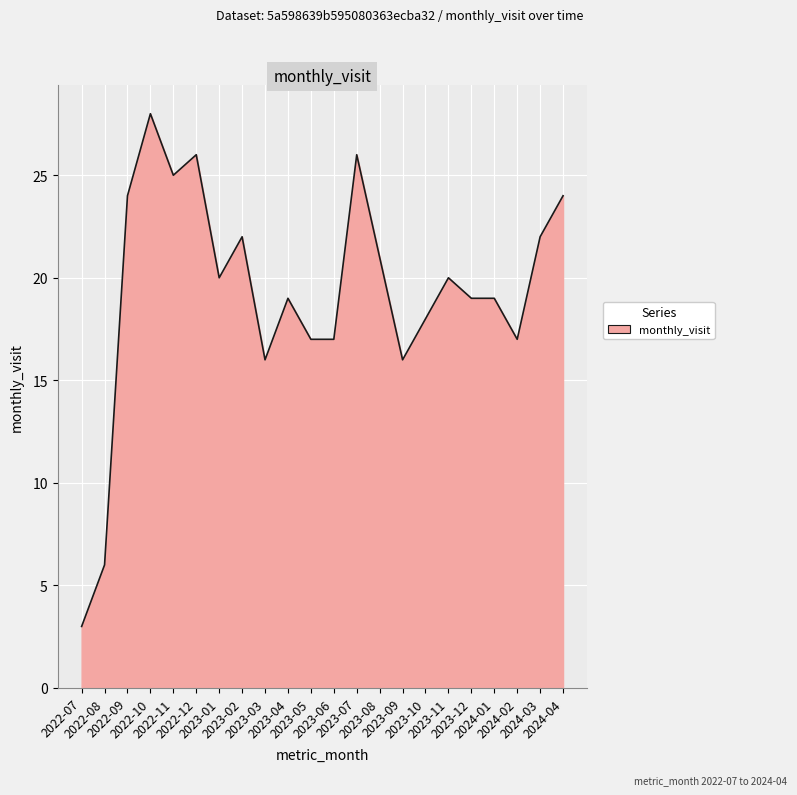

Reading left to right, transcribe all the data shown in this chart.

2022-07=3	2022-08=6	2022-09=24	2022-10=28	2022-11=25	2022-12=26	2023-01=20	2023-02=22	2023-03=16	2023-04=19	2023-05=17	2023-06=17	2023-07=26	2023-08=21	2023-09=16	2023-10=18	2023-11=20	2023-12=19	2024-01=19	2024-02=17	2024-03=22	2024-04=24